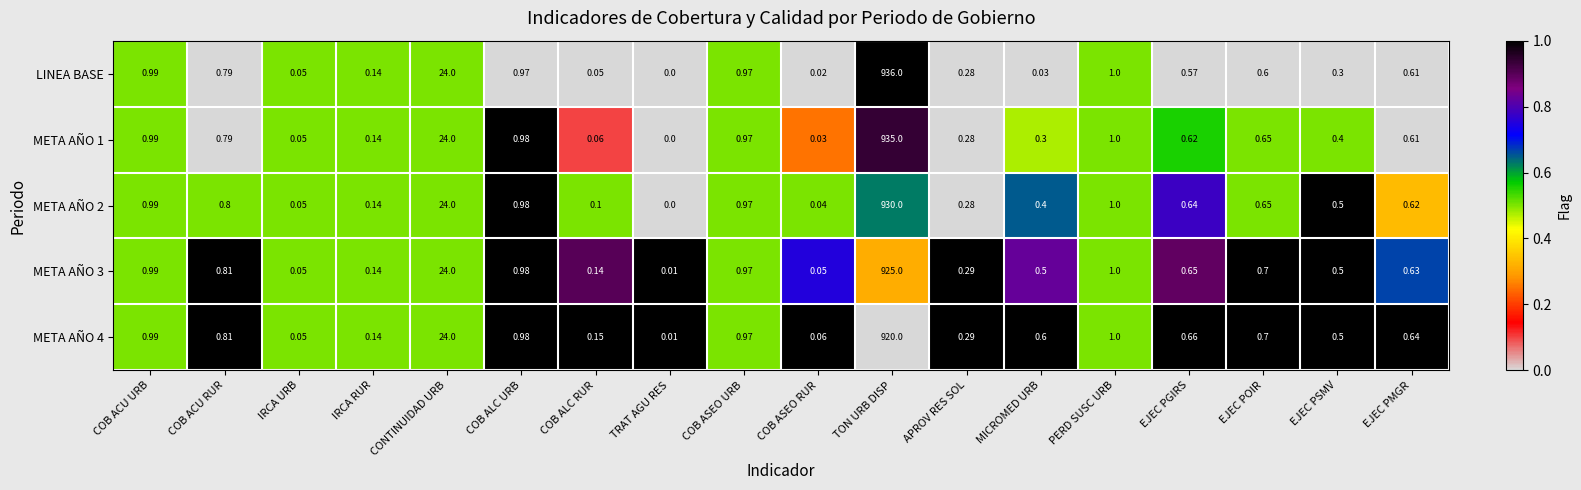

At which category is the sum across all series the highest?

TON URB DISP